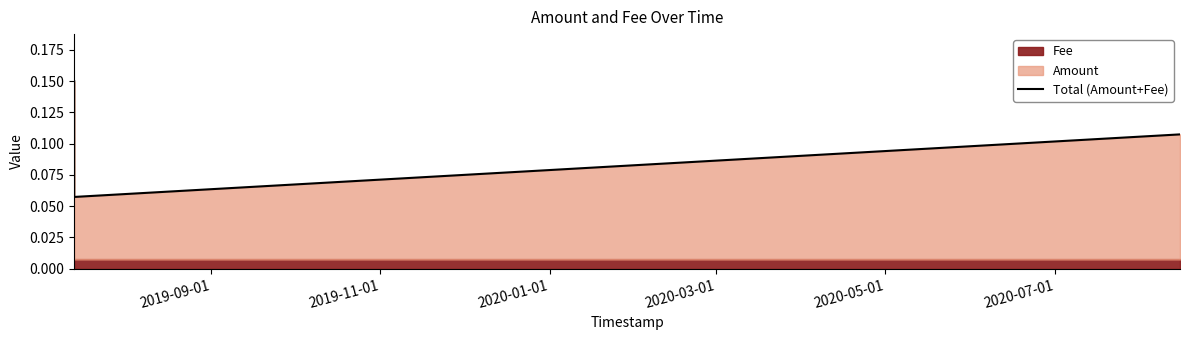

Count the Total (Amount+Fee) values in the range 0 to 1.

3